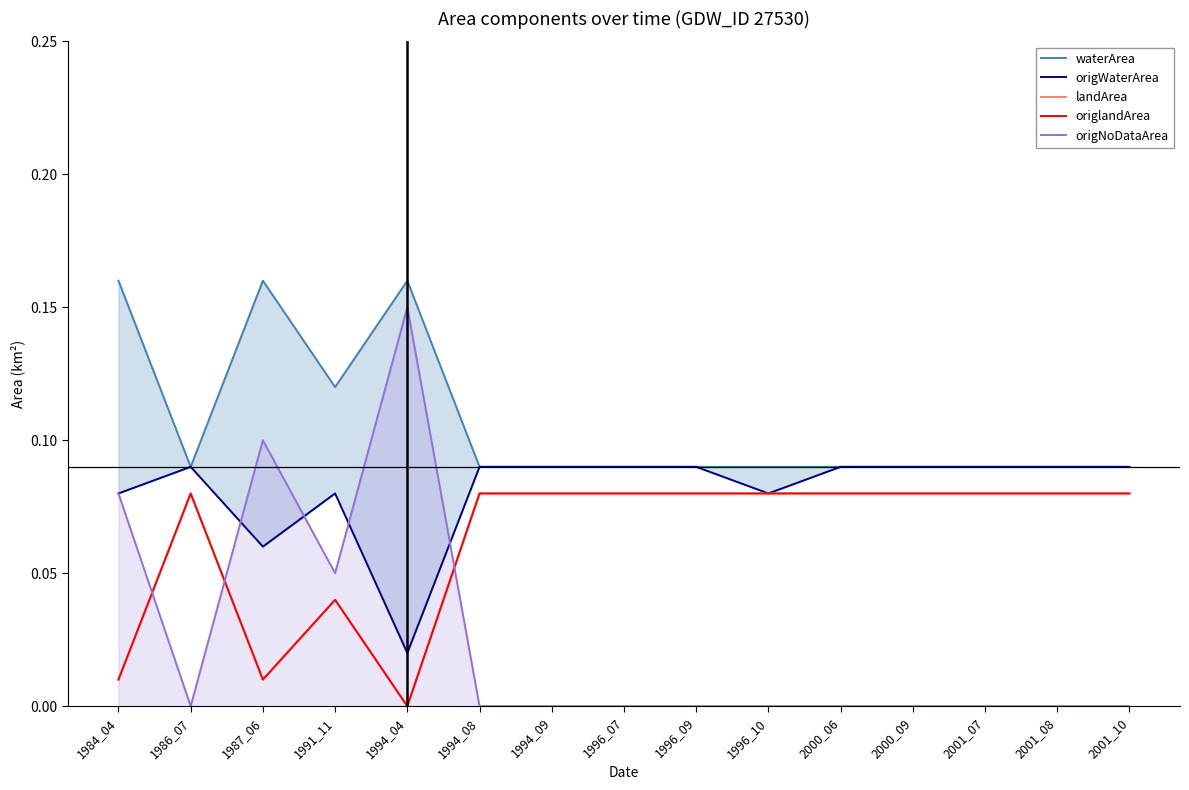

What is the value of the origWaterArea point at the 10th from the left?

0.1